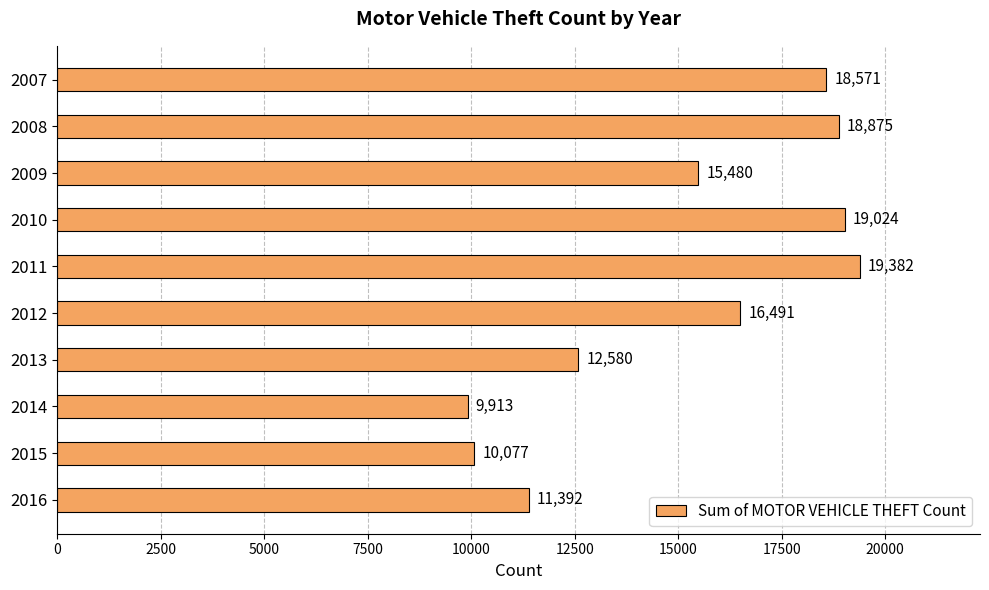

Where is the data nearest to the value 14647?

2009